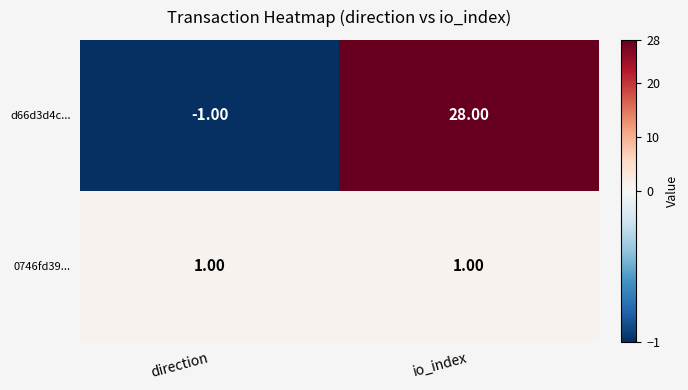

Which category has the highest value in the d66d3d4c... series?

io_index